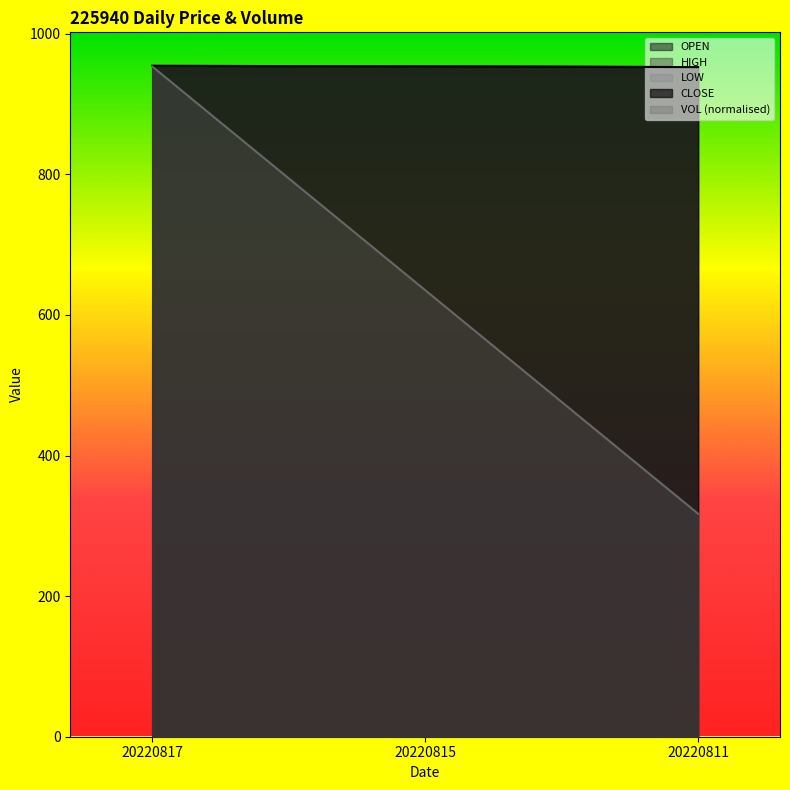

Count the number of categories in the chart.

3